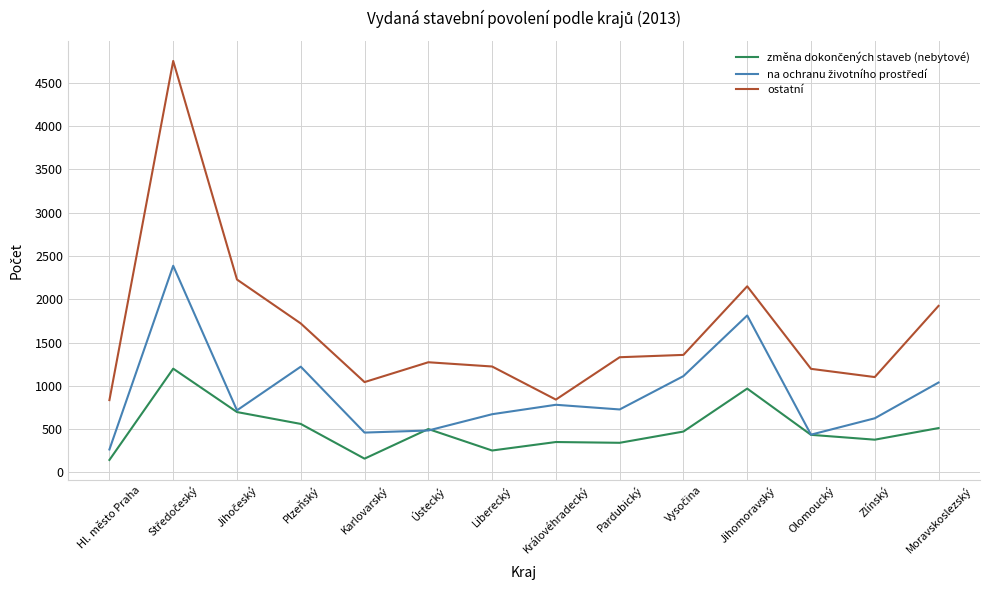

Which series has the widest spread of values?

ostatní